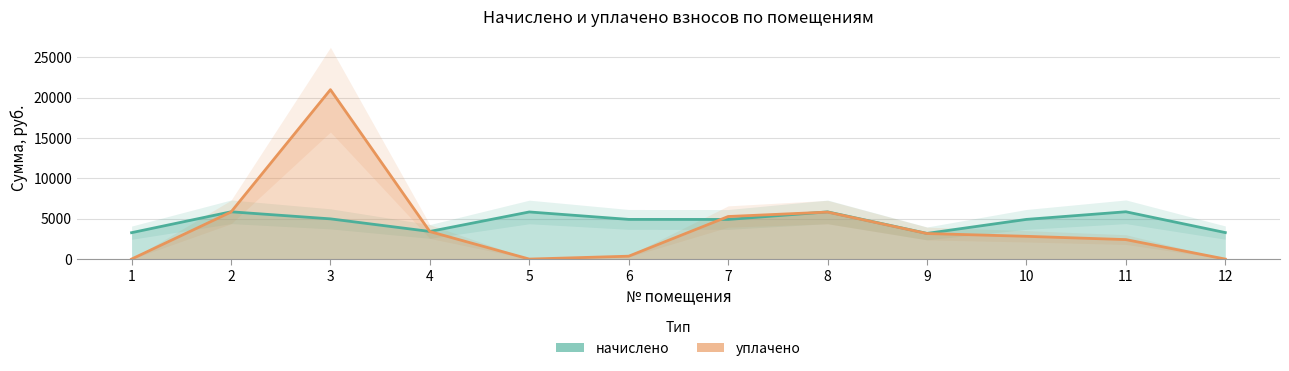

What is the maximum value for начислено?

5864.9